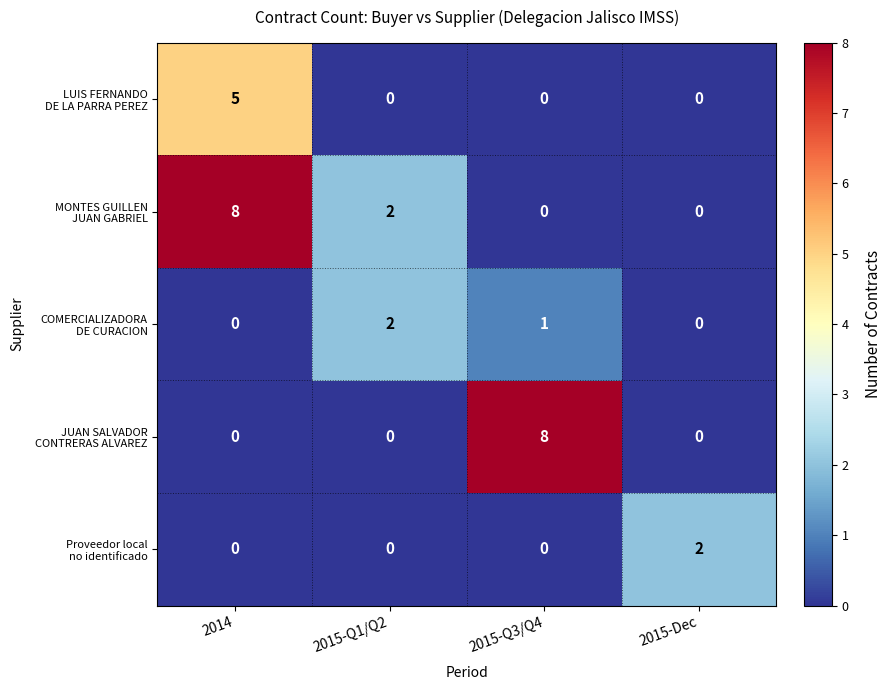

What is the spread (max minus min) of values at 2015-Q3/Q4?

8